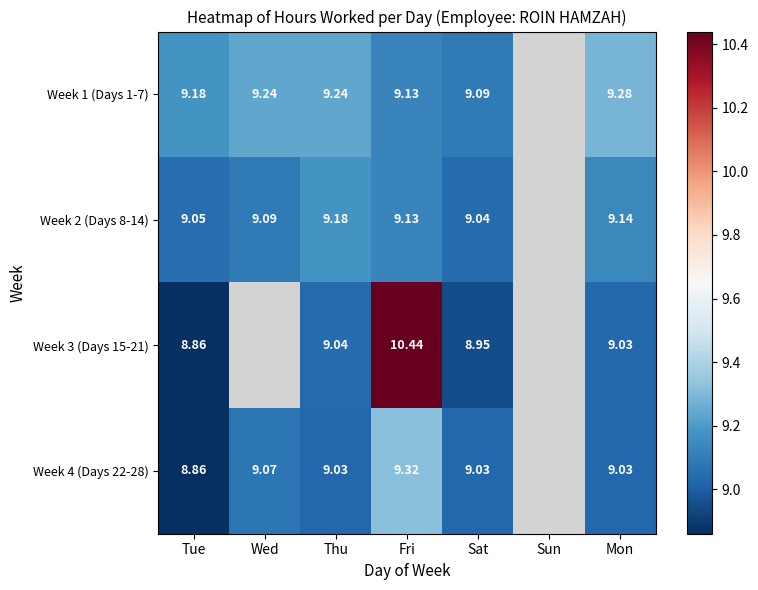

True or false: Week 2 (Days 8-14) has a value of 13.7 at Mon.

False